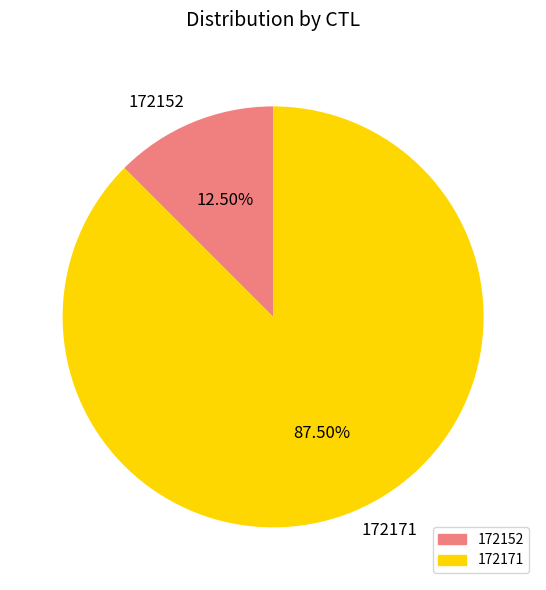

Does 172171 represent more than half of the total?

Yes